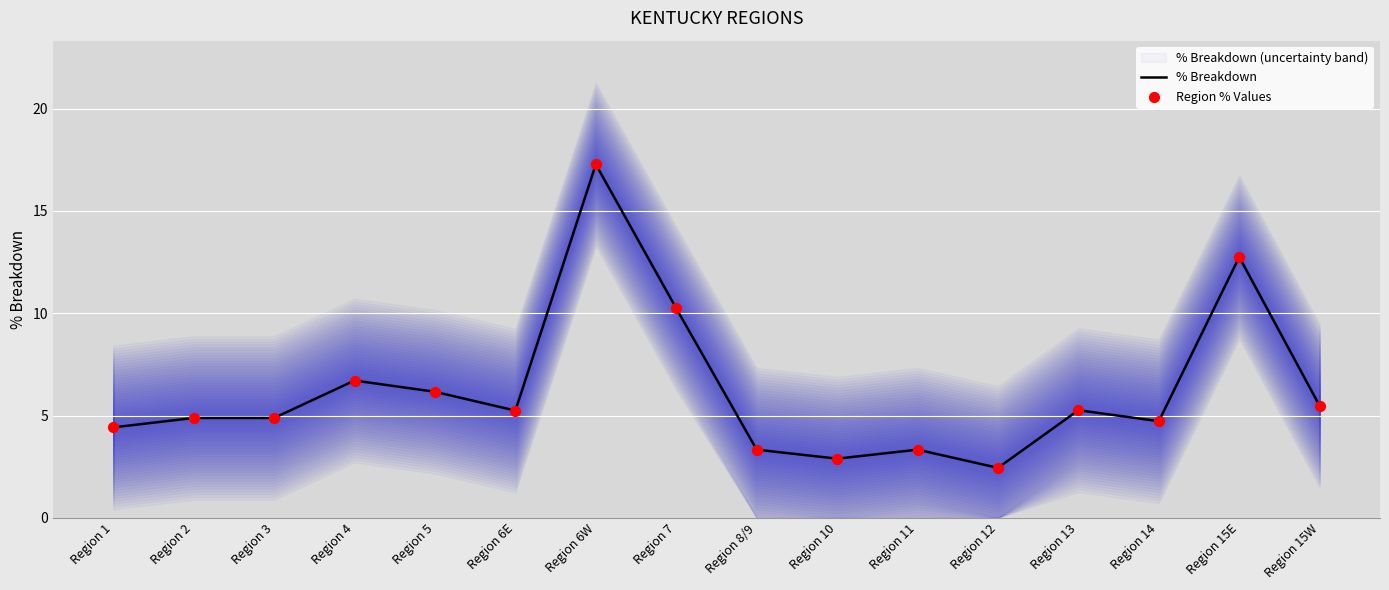

Which series has the largest total across all categories?

% Breakdown